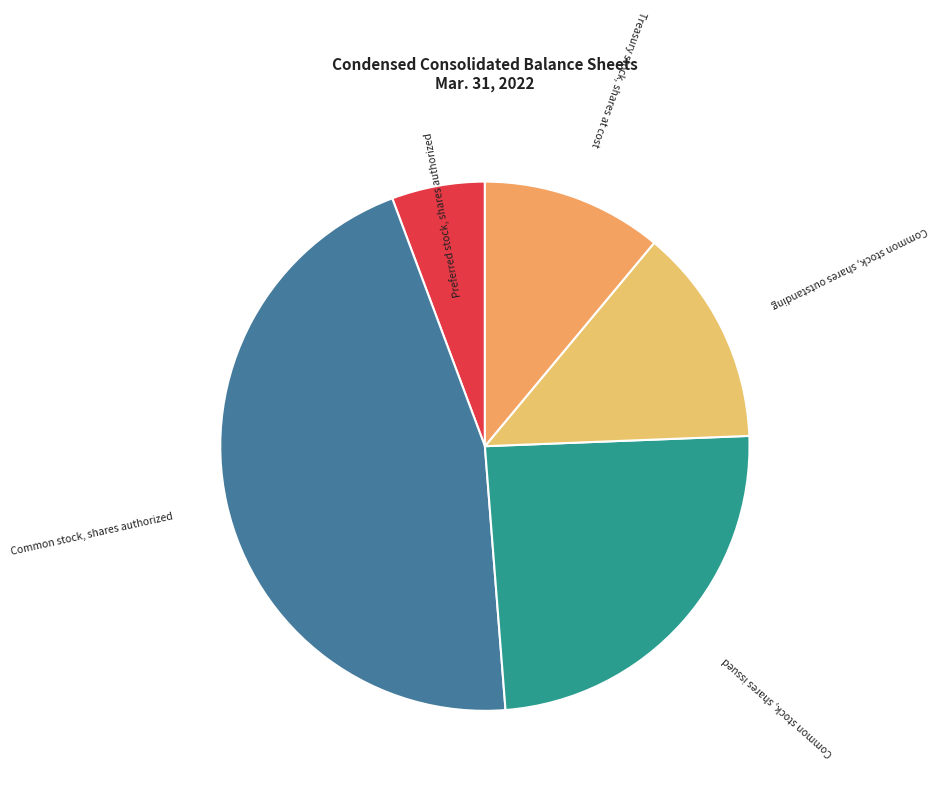

Which category has the biggest portion of the pie?

Common stock, shares authorized